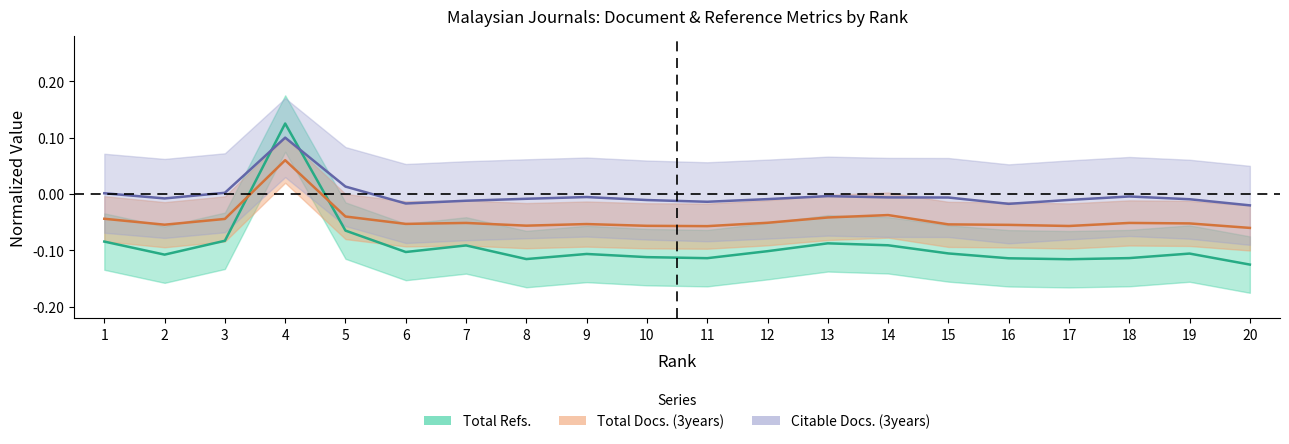

Reading left to right, what are all the values shown in this chart?

Total Refs.: -0.1	-0.1	-0.1	0.1	-0.1	-0.1	-0.1	-0.1	-0.1	-0.1	-0.1	-0.1	-0.1	-0.1	-0.1	-0.1	-0.1	-0.1	-0.1	-0.1
Total Docs. (3years): -0.0	-0.1	-0.0	0.1	-0.0	-0.1	-0.1	-0.1	-0.1	-0.1	-0.1	-0.1	-0.0	-0.0	-0.1	-0.1	-0.1	-0.1	-0.1	-0.1
Citable Docs. (3years): 0.0	-0.0	0.0	0.1	0.0	-0.0	-0.0	-0.0	-0.0	-0.0	-0.0	-0.0	-0.0	-0.0	-0.0	-0.0	-0.0	-0.0	-0.0	-0.0